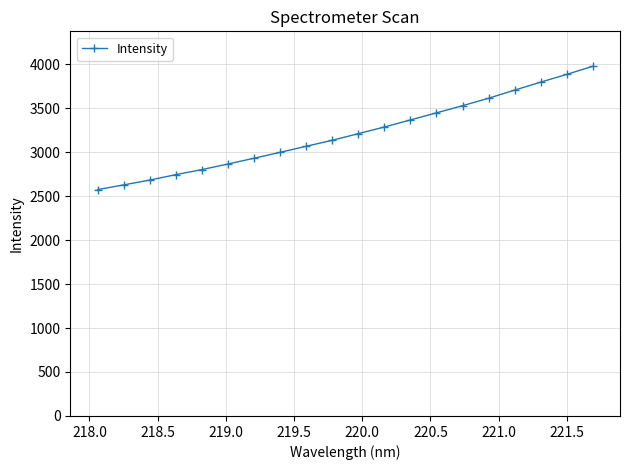

What is the difference between the maximum and minimum values?

1401.7